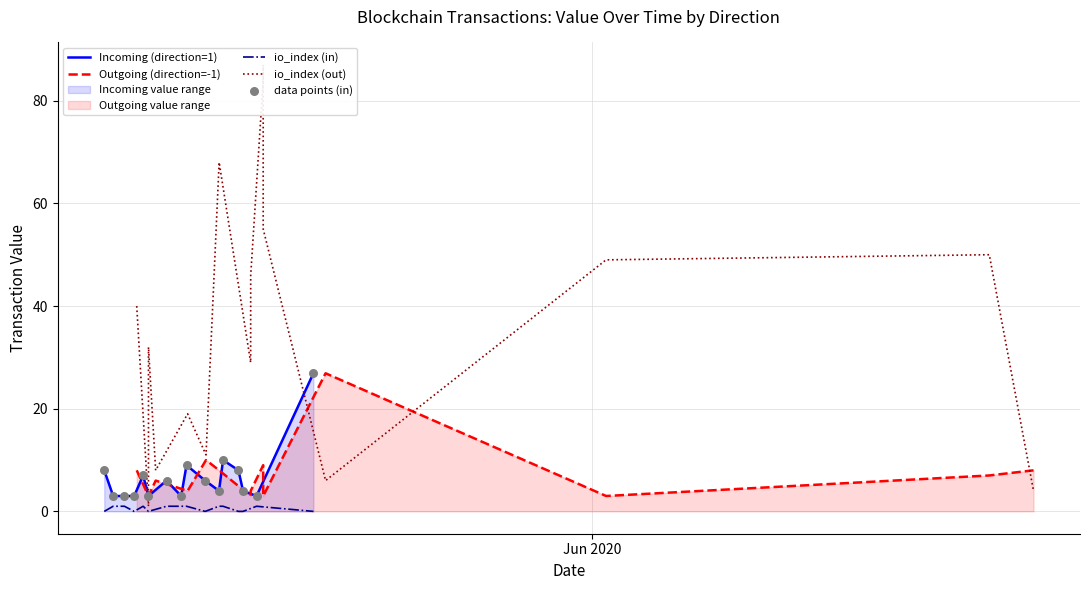

Which series has the largest Y range (max minus min)?

io_index (out)